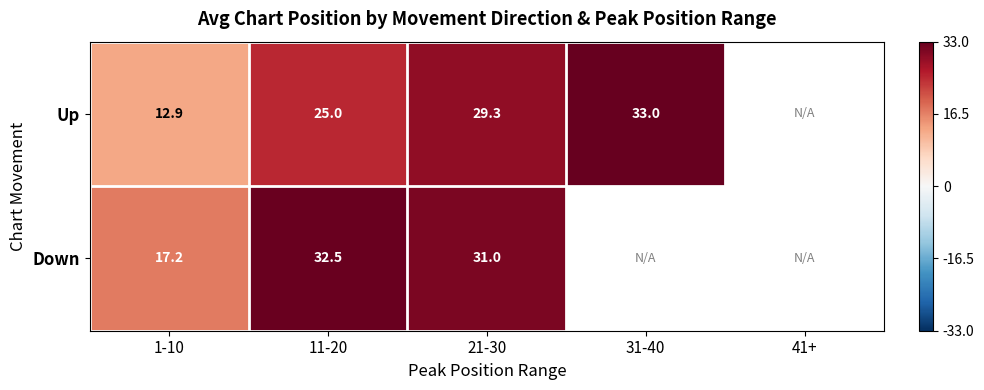

Rank the series at 11-20 from highest to lowest value.

Down, Up